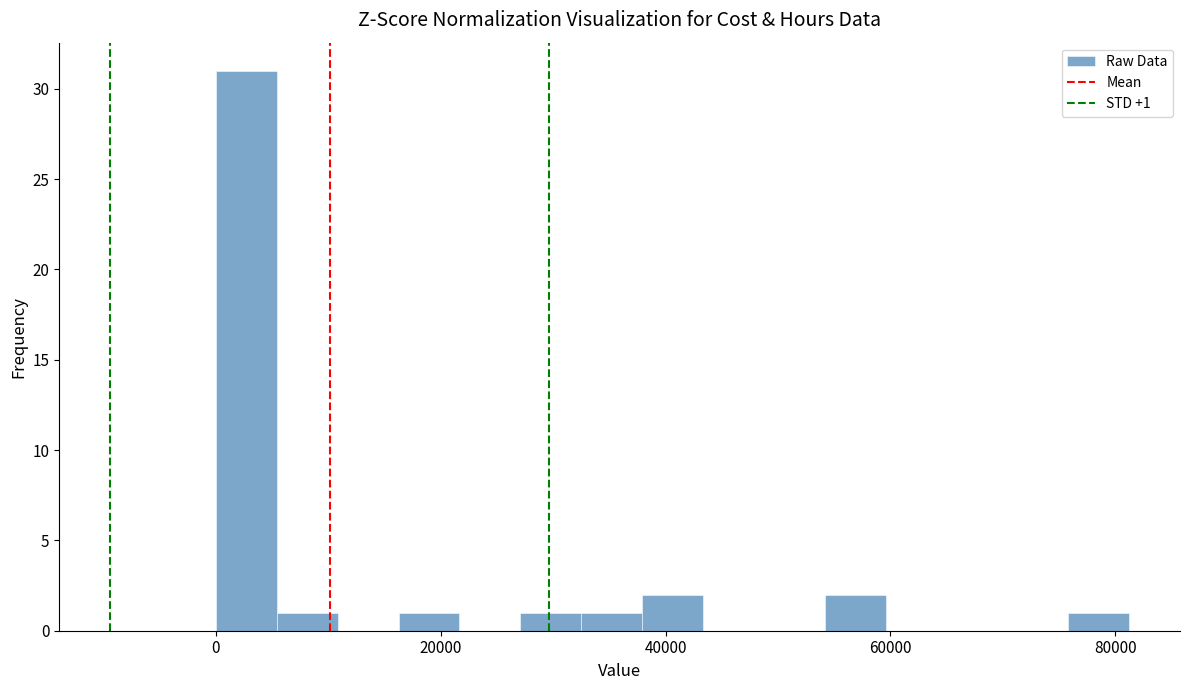

Around what value on the x-axis is the tallest bar? Give the approximate position of its centre, as read against the axis.

2000